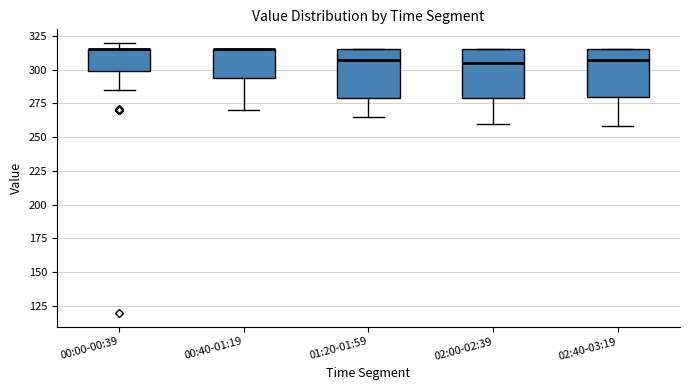

Reading left to right, read every box against the y-axis: the position of its median line, the range the box covers, and the ends of its whiskers. The values are not printed on the chart, so give them approximately, as read against the axis.

00:00-00:39: median 315 (drawn on the box's upper edge), box 300 to 315, whiskers 285 to 320
00:40-01:19: median 315 (drawn on the box's upper edge), box 295 to 315, whiskers 270 to 315
01:20-01:59: median 310, box 280 to 315, whiskers 265 to 315
02:00-02:39: median 305, box 280 to 315, whiskers 260 to 315
02:40-03:19: median 310, box 280 to 315, whiskers 260 to 315